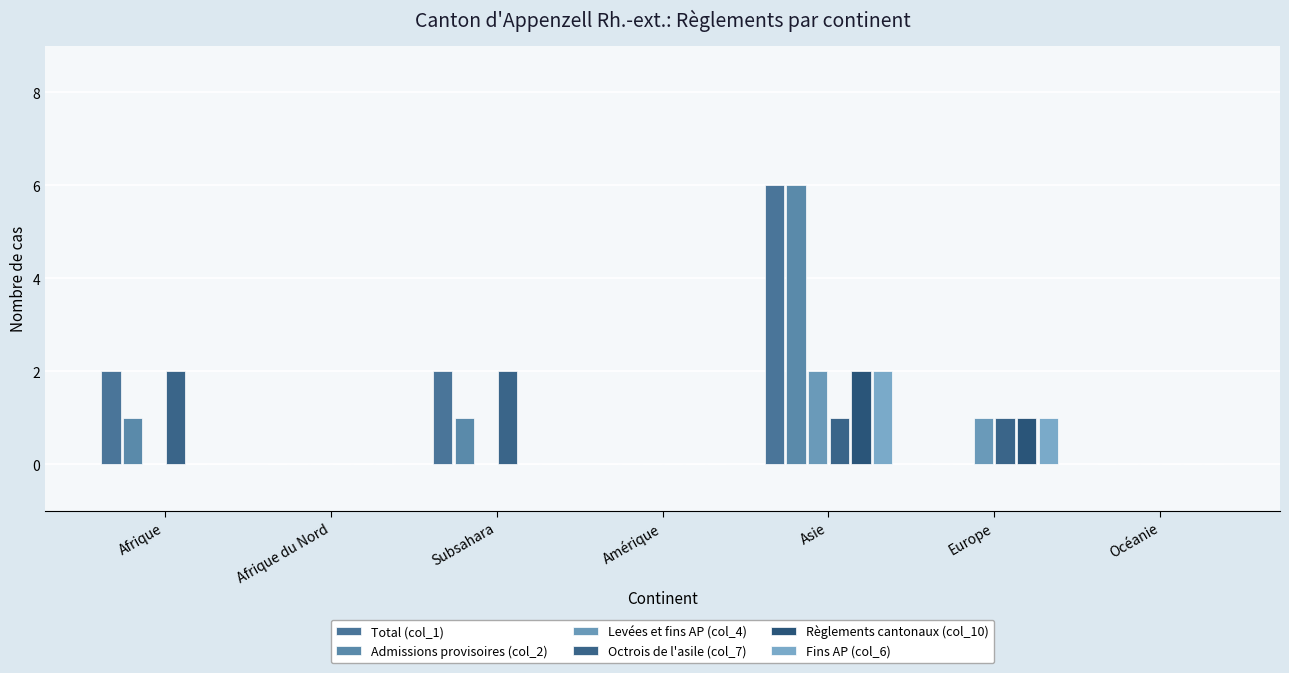

Is the value of Octrois de l'asile (col_7) at Océanie greater than the value of Règlements cantonaux (col_10) at Afrique du Nord?

No